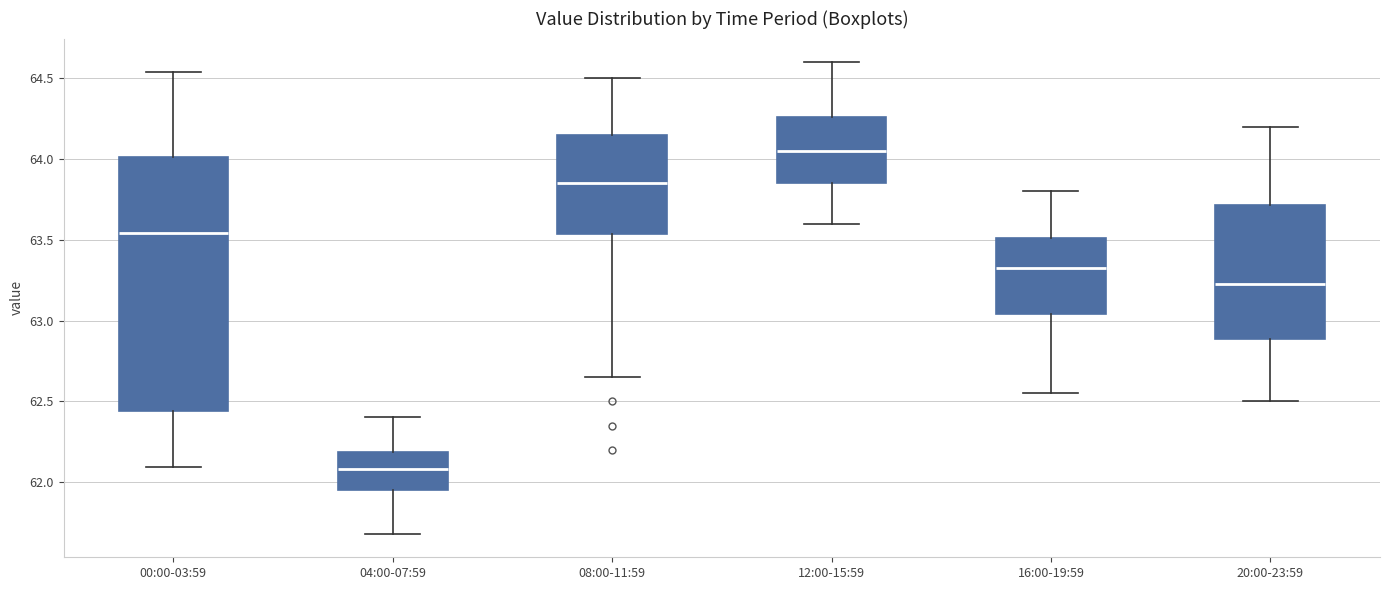

Where does the lower whisker of the box for 20:00-23:59 end on the y-axis? The values are not printed on the chart, so give them approximately, as read against the axis.

62.50